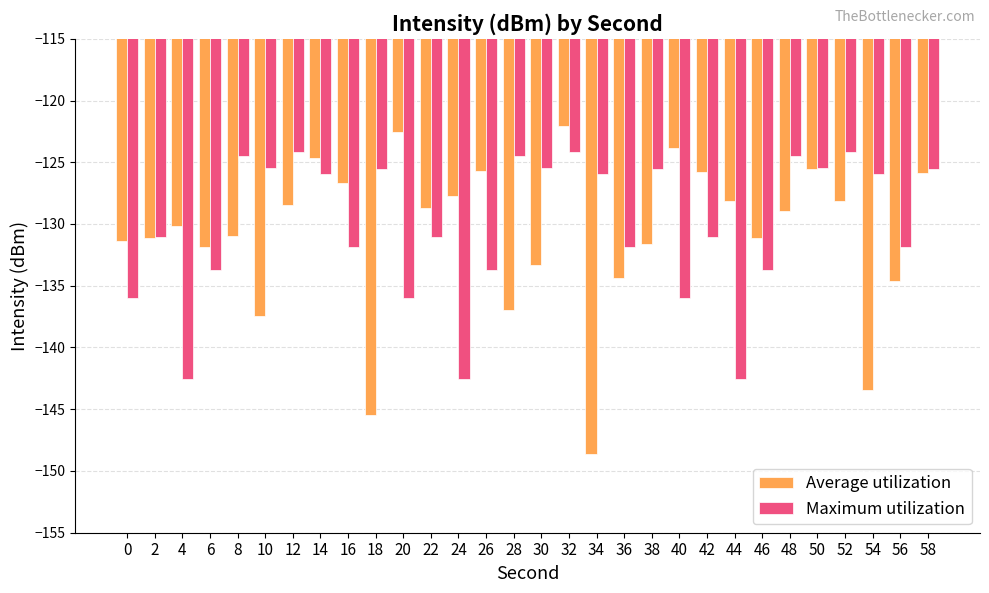

Rank the series by their maximum value, from highest to lowest.

Average utilization, Maximum utilization